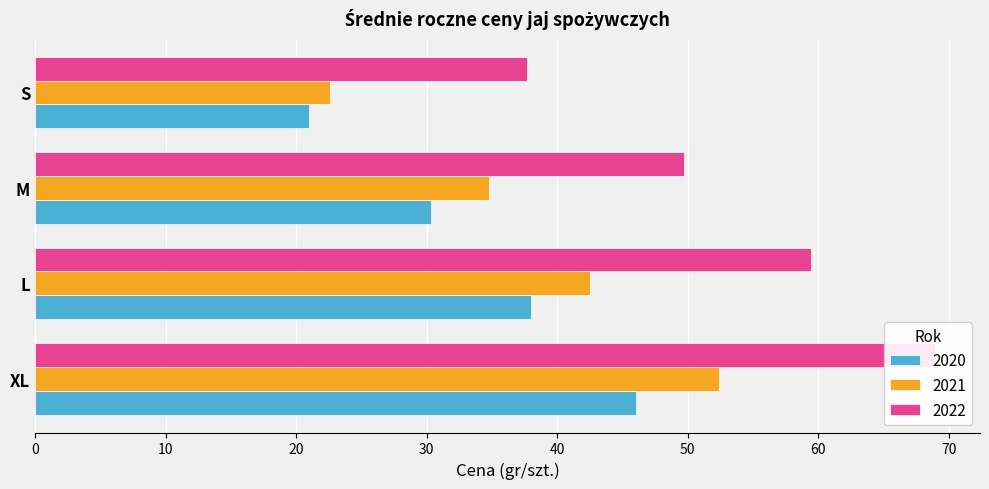

What is the label of the 3rd bar from the right?

L